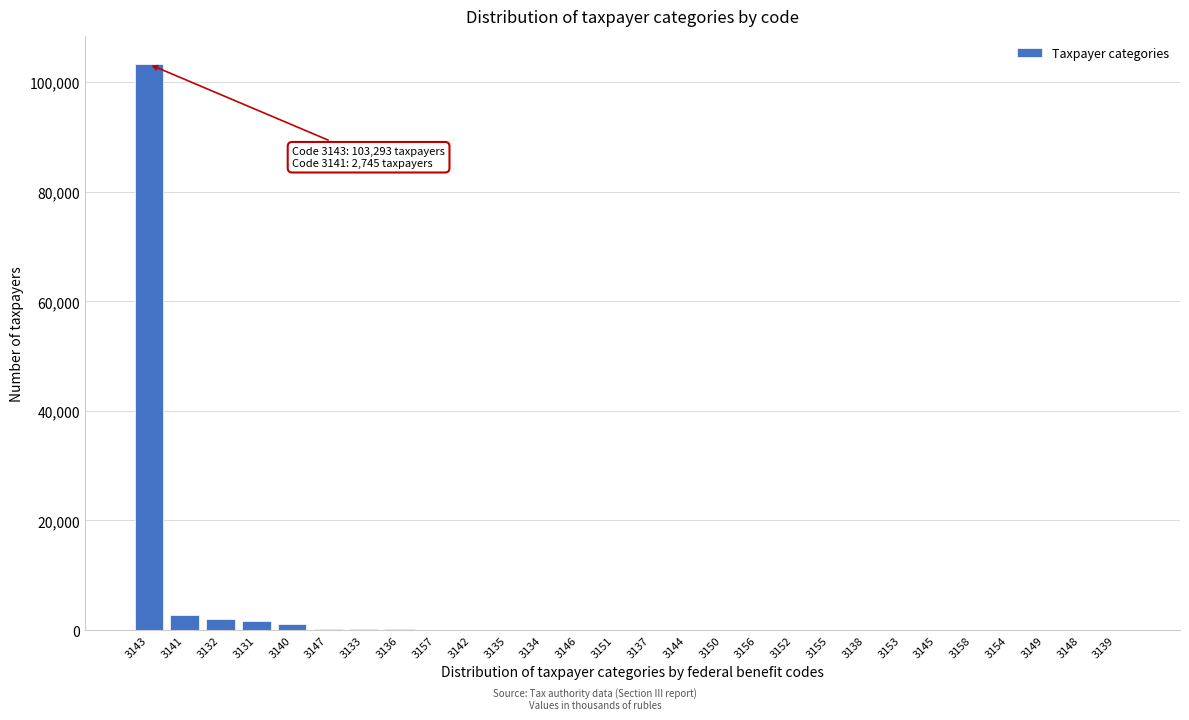

True or false: the data shows 1067 at 3140.

True